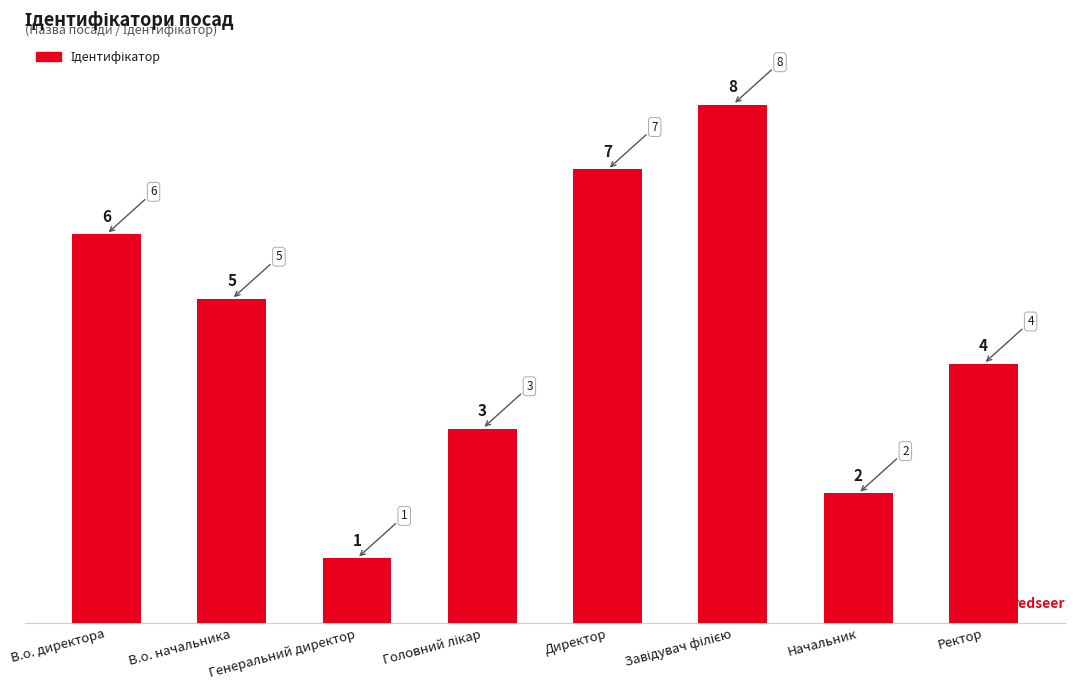

What is the value of the 5th bar from the left?

7